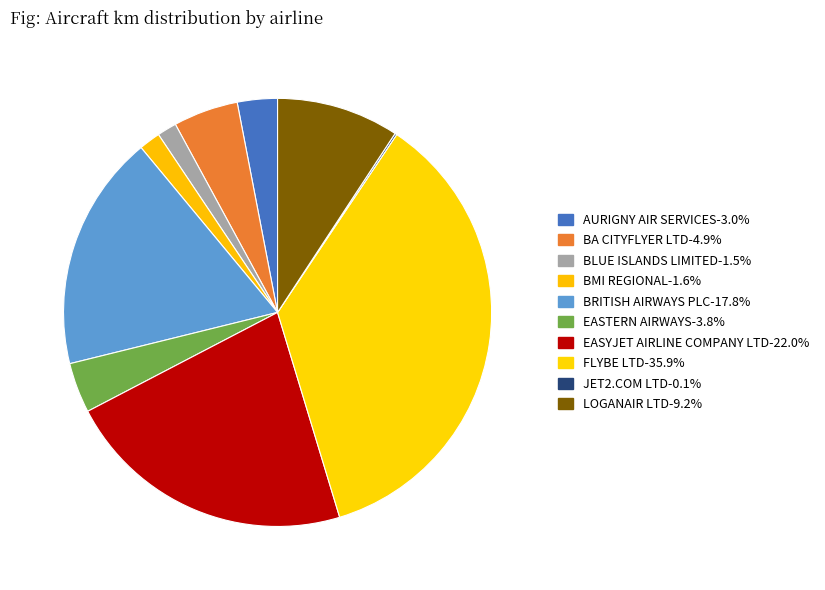

To the nearest percent, what portion does AURIGNY AIR SERVICES represent?

3%